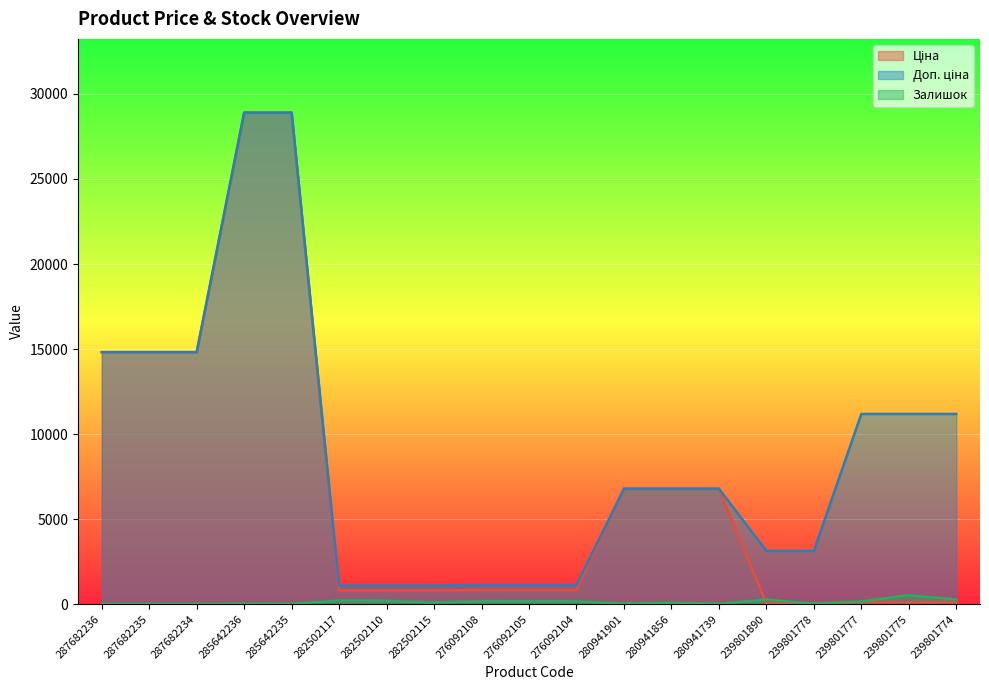

Between 287682235 and 285642236, which series saw the biggest shift?

Ціна